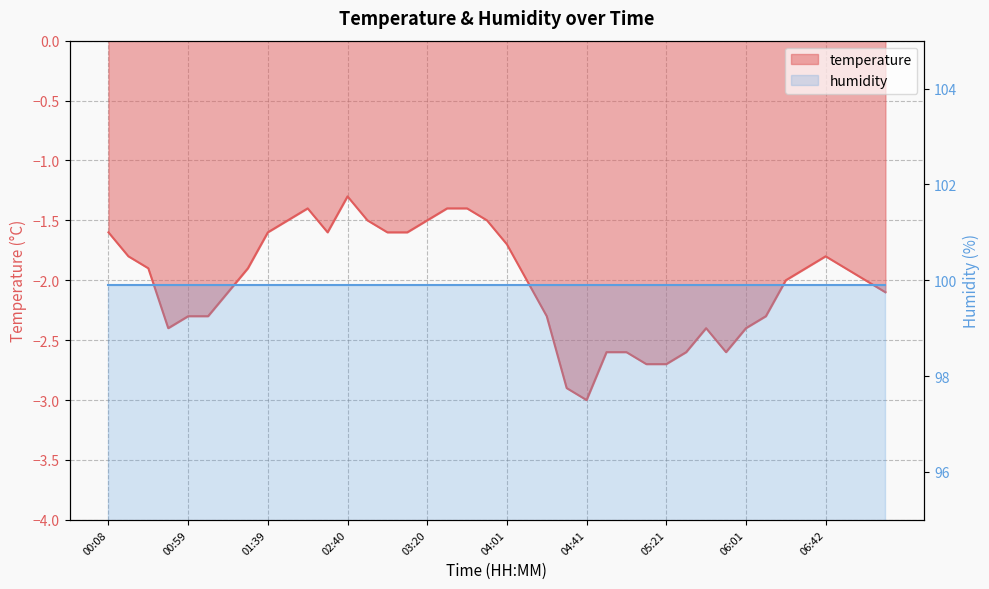

Does the chart have visible grid lines?

Yes